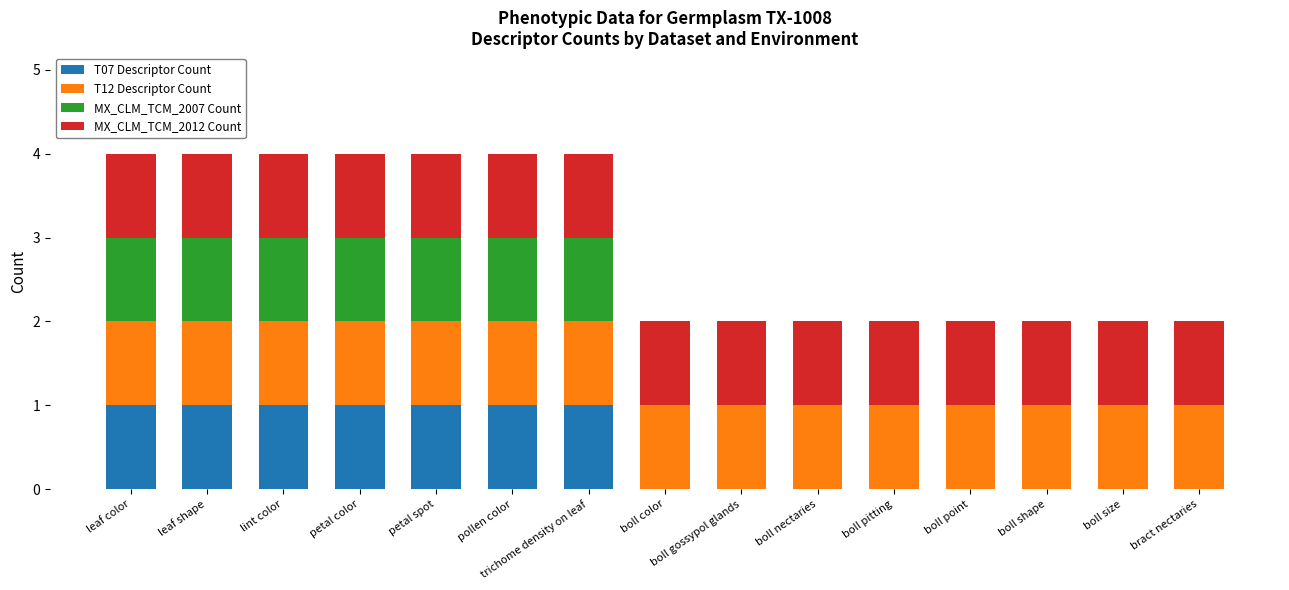

Is it true that T07 Descriptor Count equals 0 at boll nectaries?

True